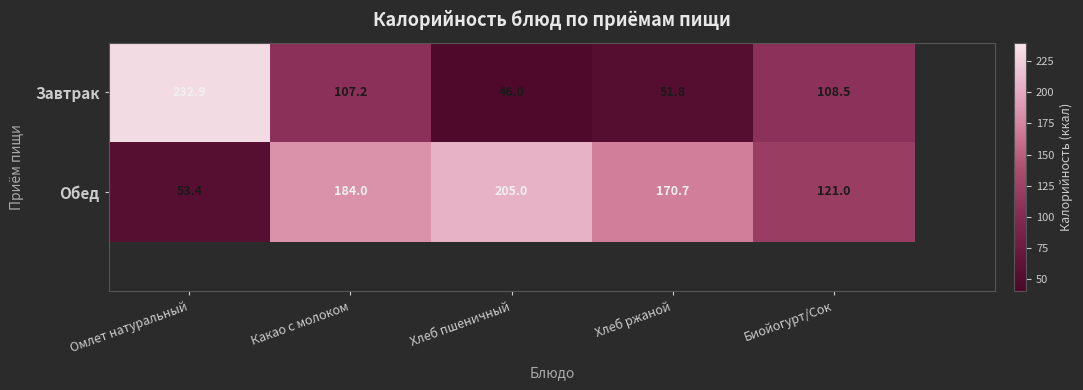

True or false: Обед has a value of 184.0 at Какао с молоком.

True